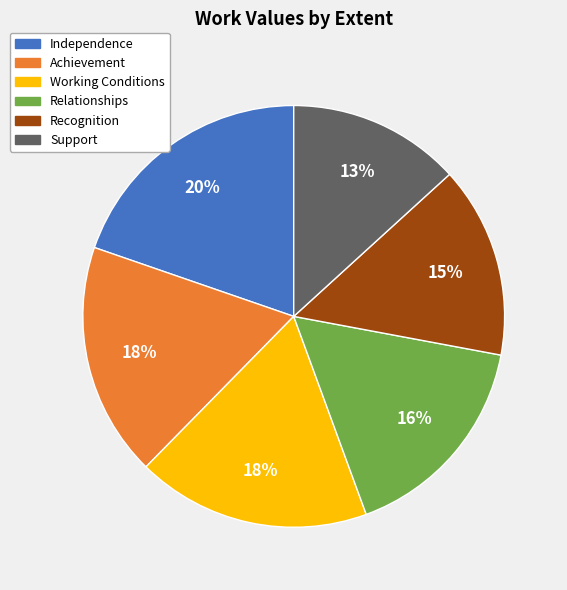

To the nearest percent, what is the average slice percentage?

17%